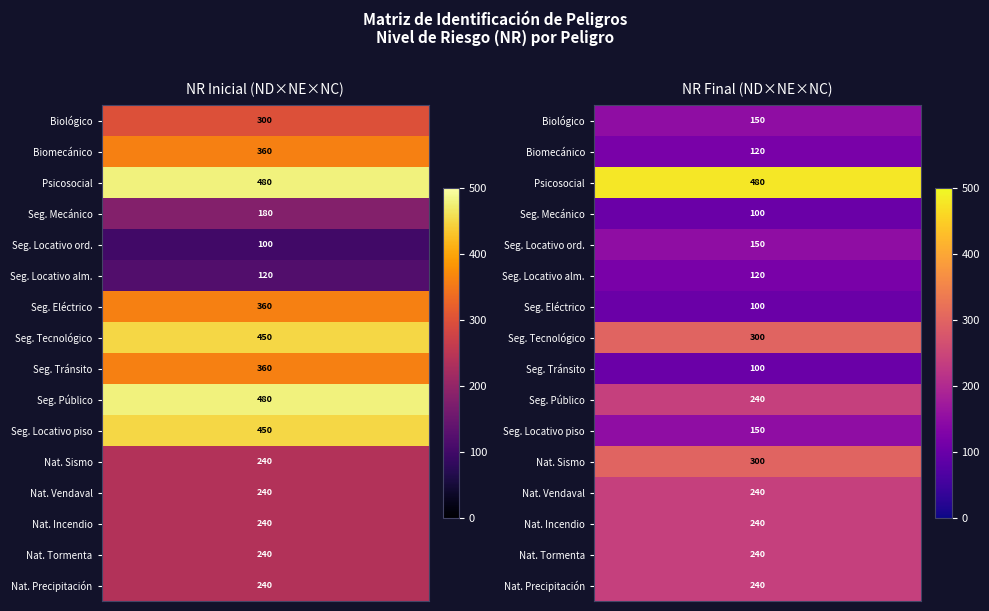

How many Condiciones de seguridad (Mecánico) values are between 100 and 180?

2